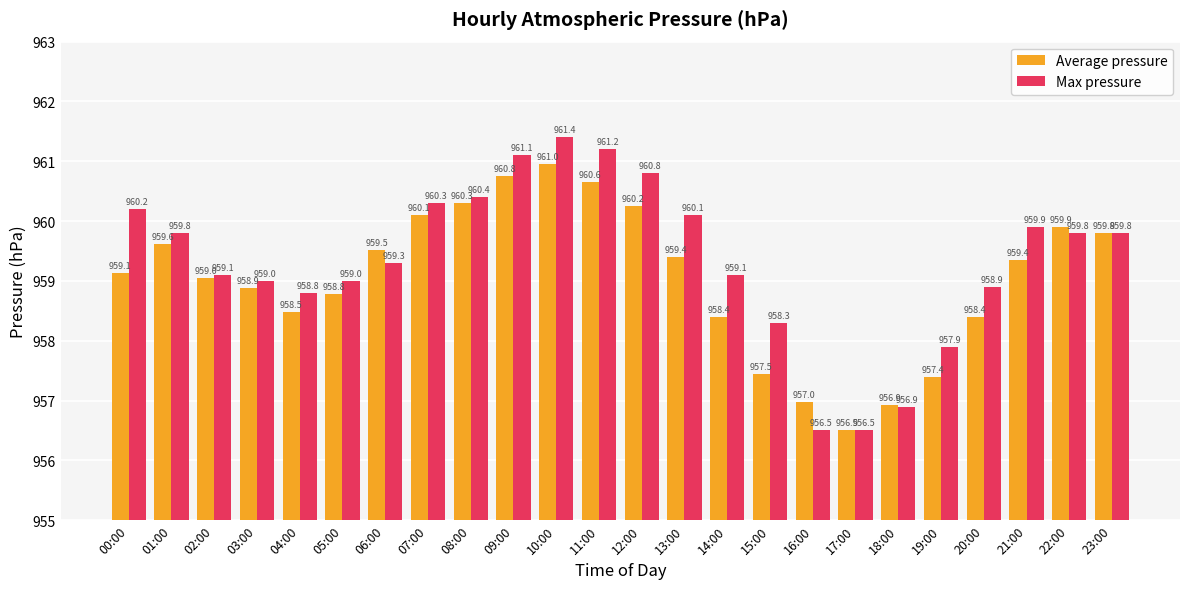

At which label does Max pressure first exceed 959?

00:00